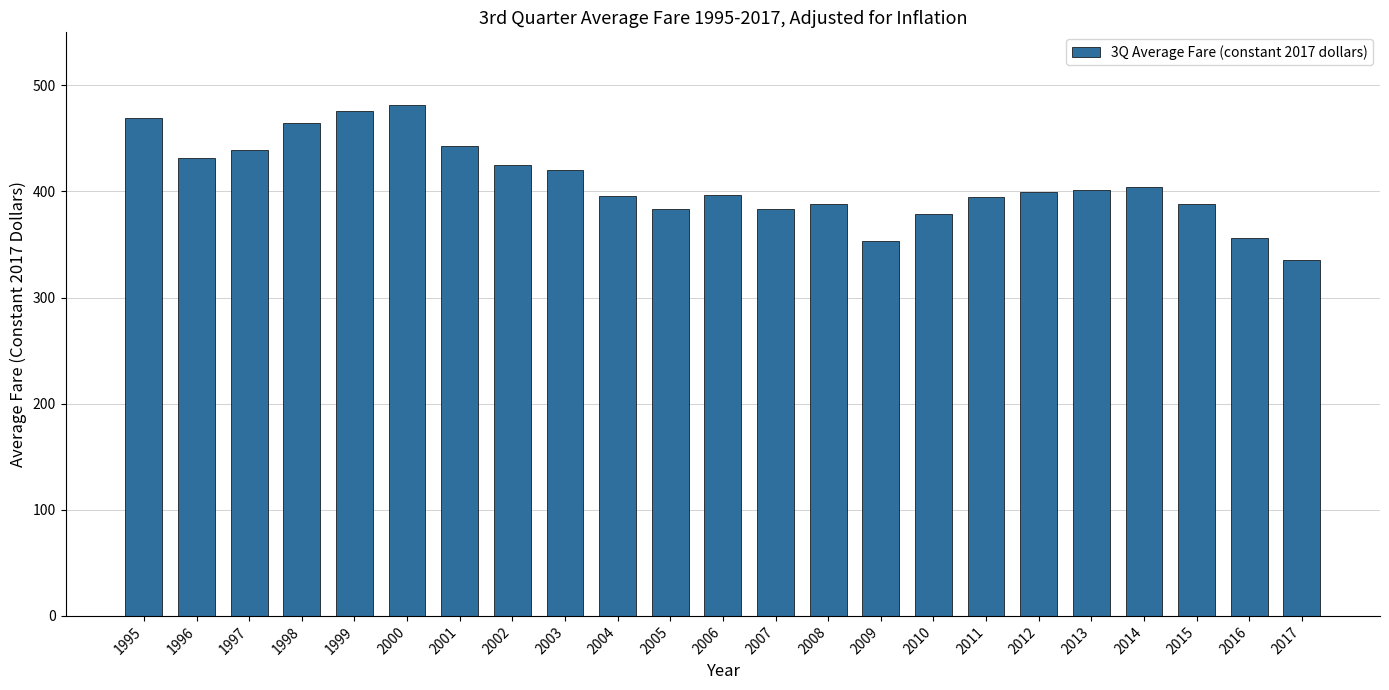

True or false: the data shows 388.1 at 2008.

True